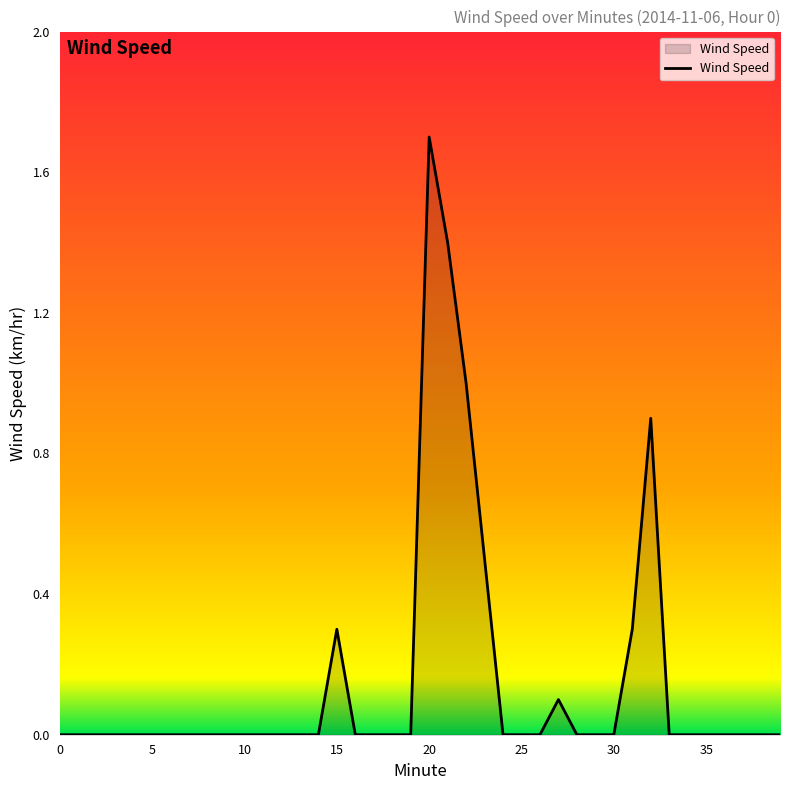

Does the chart have visible grid lines?

No